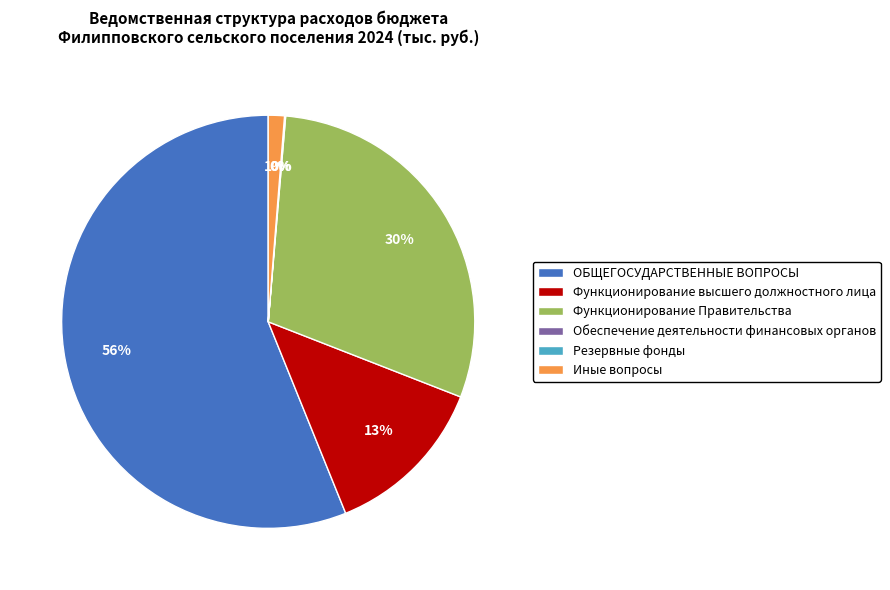

What is the majority slice?

ОБЩЕГОСУДАРСТВЕННЫЕ ВОПРОСЫ